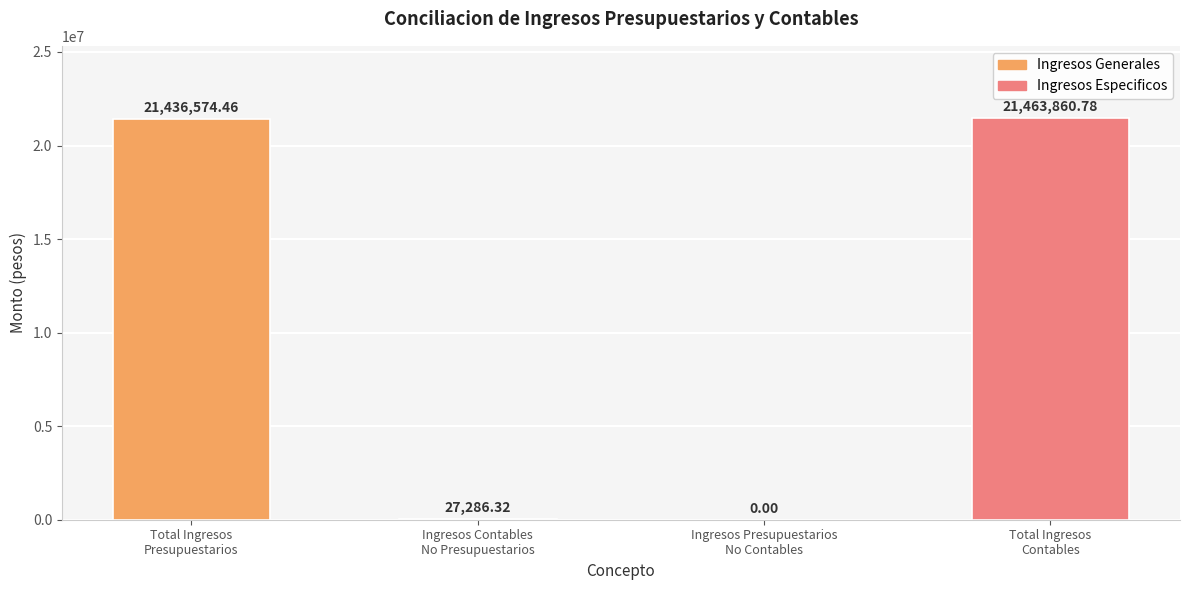

Reading right to left, transcribe all the data shown in this chart.

Total Ingresos
Contables=21463860.8	Ingresos Presupuestarios
No Contables=0.0	Ingresos Contables
No Presupuestarios=27286.3	Total Ingresos
Presupuestarios=21436574.5